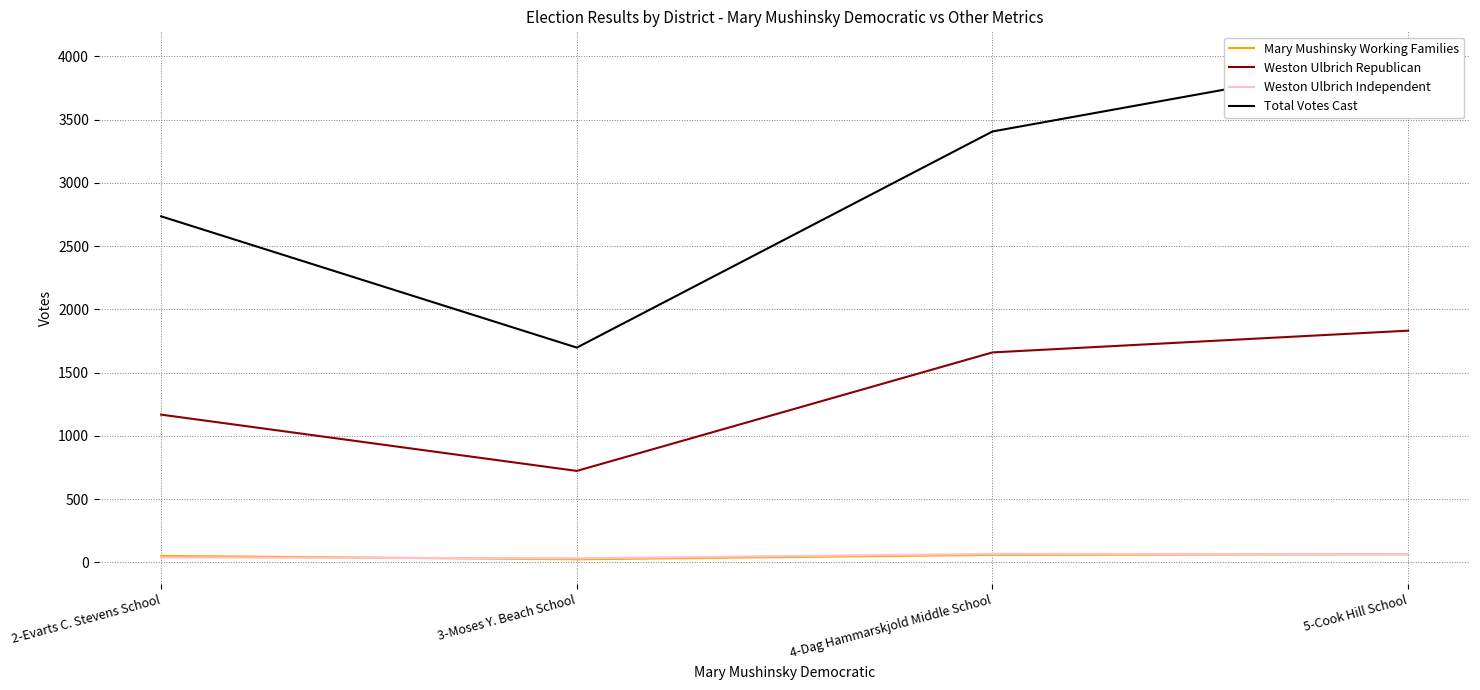

What is the difference between the maximum and minimum values in the Weston Ulbrich Independent series?

35